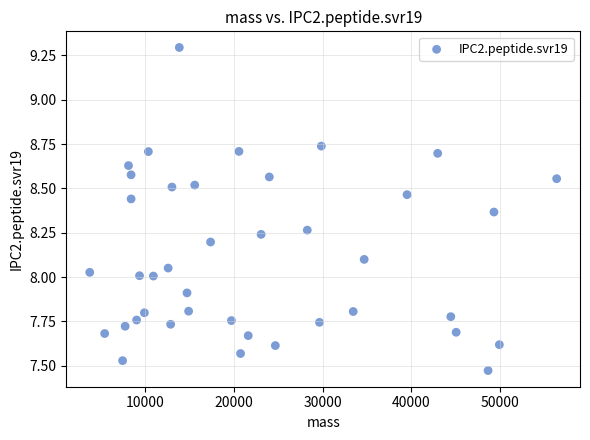

What is the range of X values (max minus min)?

52566.3